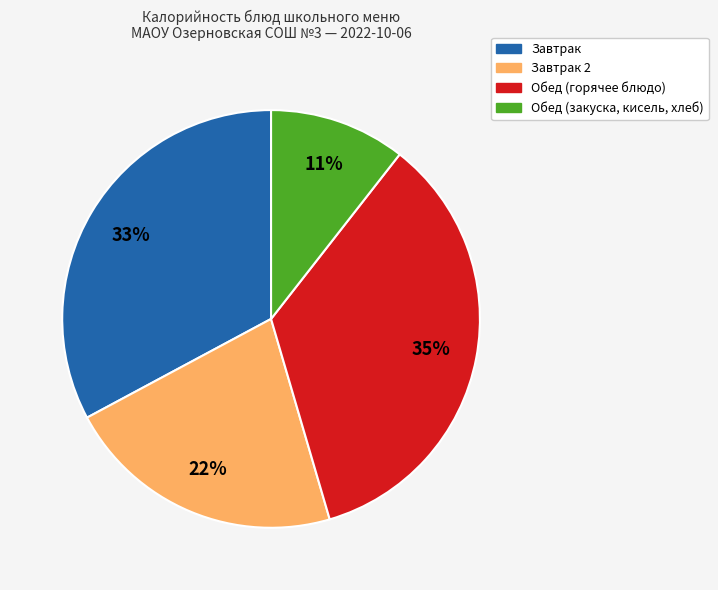

Does any single category account for the majority?

No